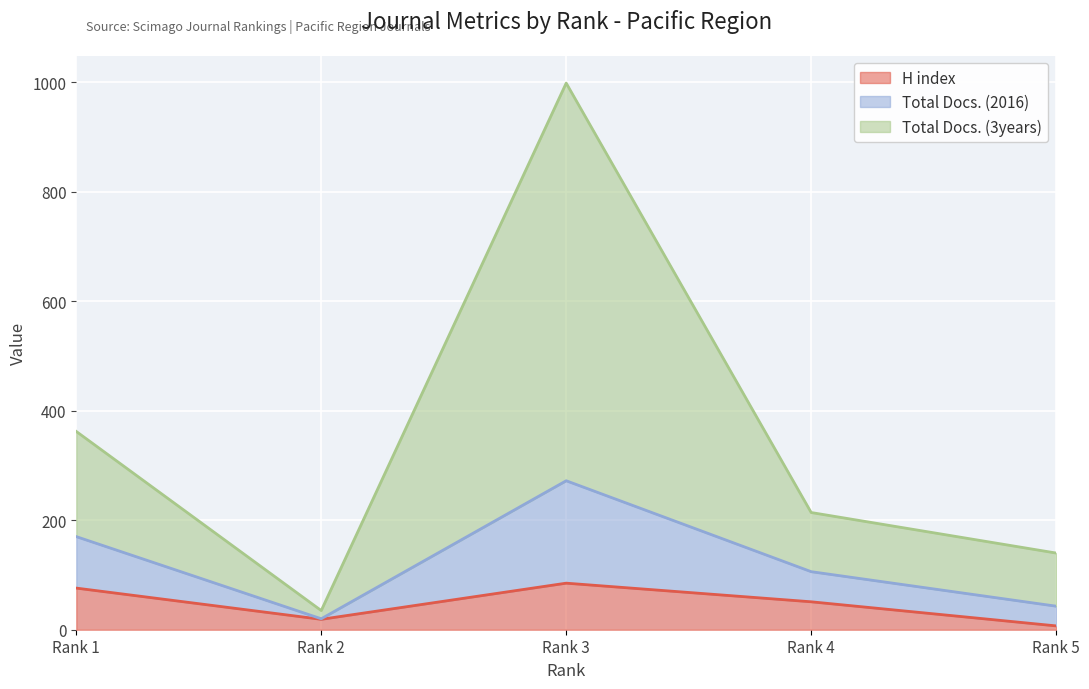

The Total Docs. (3years) series shows 54 at Rank 2. True or false?

False